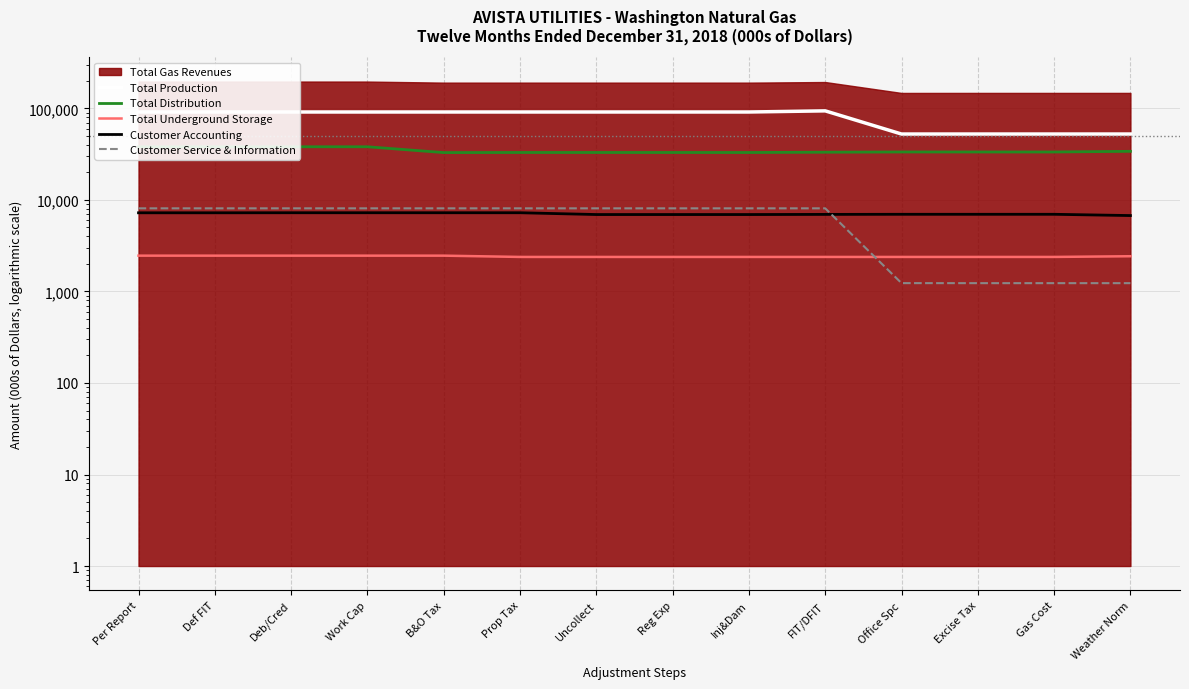

Reading left to right, list all the values displayed in this chart.

Total Production: Per Report=91332	Def FIT=91332	Deb/Cred=91332	Work Cap=91332	B&O Tax=91332	Prop Tax=91332	Uncollect=91332	Reg Exp=91332	Inj&Dam=91332	FIT/DFIT=93987	Office Spc=52478	Excise Tax=52478	Gas Cost=52478	Weather Norm=52478
Total Distribution: Per Report=38086	Def FIT=38086	Deb/Cred=38086	Work Cap=38086	B&O Tax=32902	Prop Tax=32982	Uncollect=32982	Reg Exp=32982	Inj&Dam=32969	FIT/DFIT=33209	Office Spc=33403	Excise Tax=33395	Gas Cost=33395	Weather Norm=33962
Total Underground Storage: Per Report=2461	Def FIT=2461	Deb/Cred=2461	Work Cap=2461	B&O Tax=2461	Prop Tax=2383	Uncollect=2383	Reg Exp=2383	Inj&Dam=2383	FIT/DFIT=2383	Office Spc=2383	Excise Tax=2383	Gas Cost=2383	Weather Norm=2426
Customer Accounting: Per Report=7234	Def FIT=7234	Deb/Cred=7244	Work Cap=7244	B&O Tax=7244	Prop Tax=7244	Uncollect=6924	Reg Exp=6924	Inj&Dam=6924	FIT/DFIT=6948	Office Spc=6967	Excise Tax=6967	Gas Cost=6967	Weather Norm=6747
Customer Service & Information: Per Report=8093	Def FIT=8093	Deb/Cred=8093	Work Cap=8093	B&O Tax=8093	Prop Tax=8093	Uncollect=8093	Reg Exp=8093	Inj&Dam=8093	FIT/DFIT=8093	Office Spc=1233	Excise Tax=1232	Gas Cost=1232	Weather Norm=1232